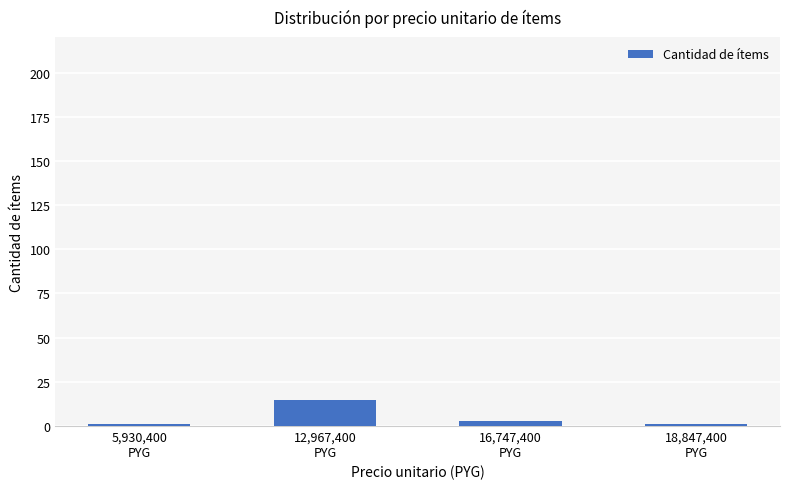

What is the greatest value displayed?

15